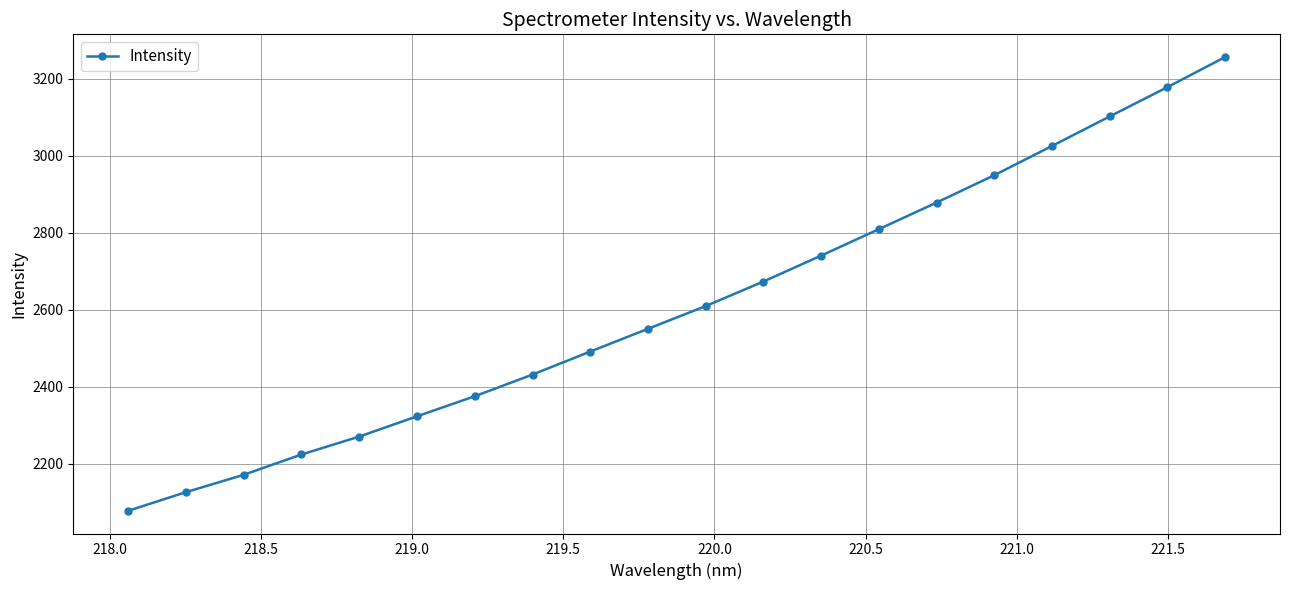

What is the difference between the maximum and second lowest values?

1130.7